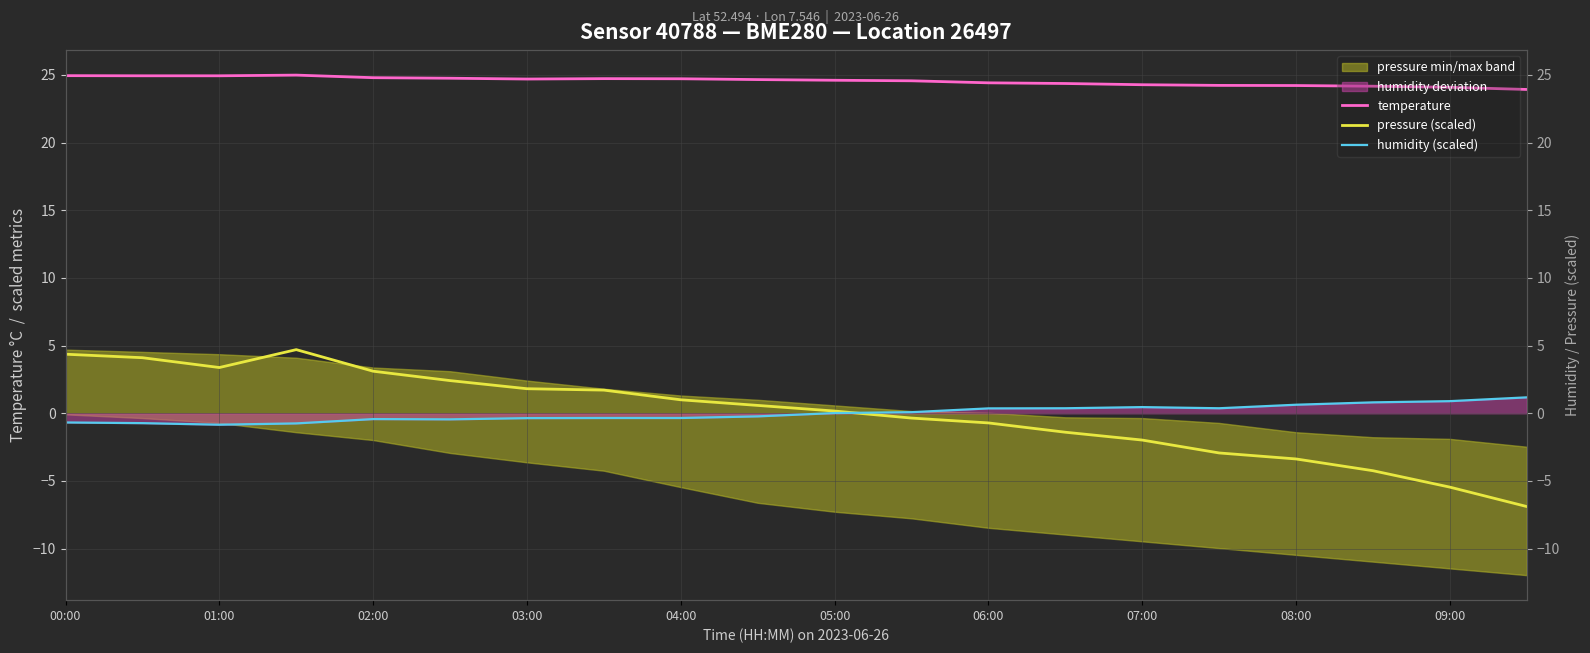

At 15, list the series in order from smallest to largest.

pressure (scaled), humidity (scaled), temperature